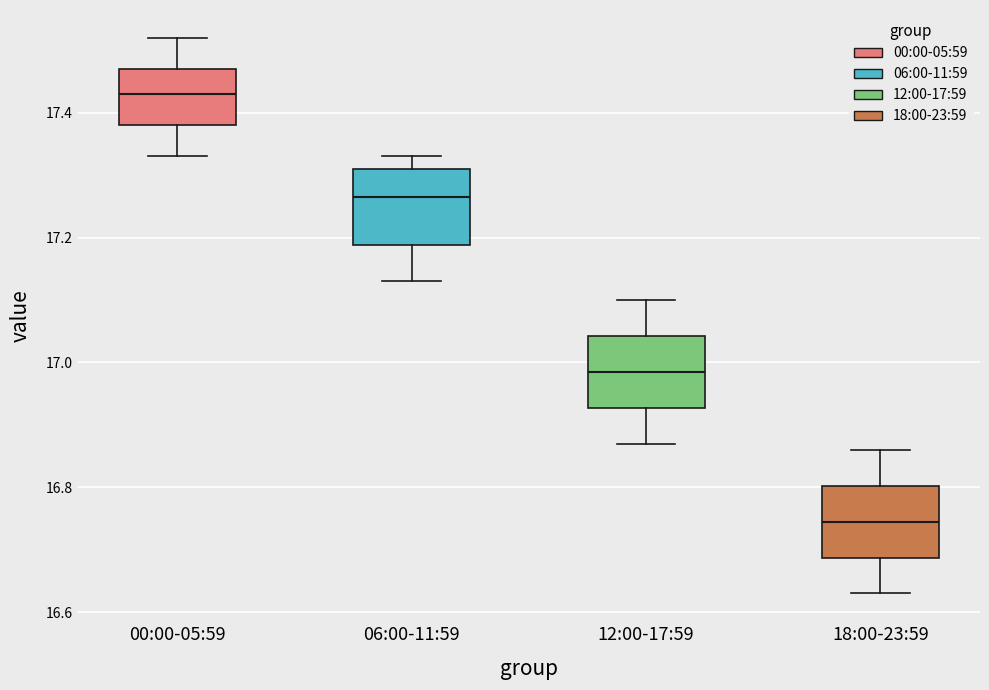

Reading left to right, transcribe this box plot: for each box, give where its median line is, the range the box spans, and where its two whiskers end, as read against the y-axis. The values are not printed on the chart, so give them approximately, as read against the axis.

00:00-05:59: median 17.44, box 17.38 to 17.48, whiskers 17.34 to 17.52
06:00-11:59: median 17.26, box 17.18 to 17.32, whiskers 17.14 to 17.34
12:00-17:59: median 16.98, box 16.92 to 17.04, whiskers 16.88 to 17.10
18:00-23:59: median 16.74, box 16.68 to 16.80, whiskers 16.64 to 16.86